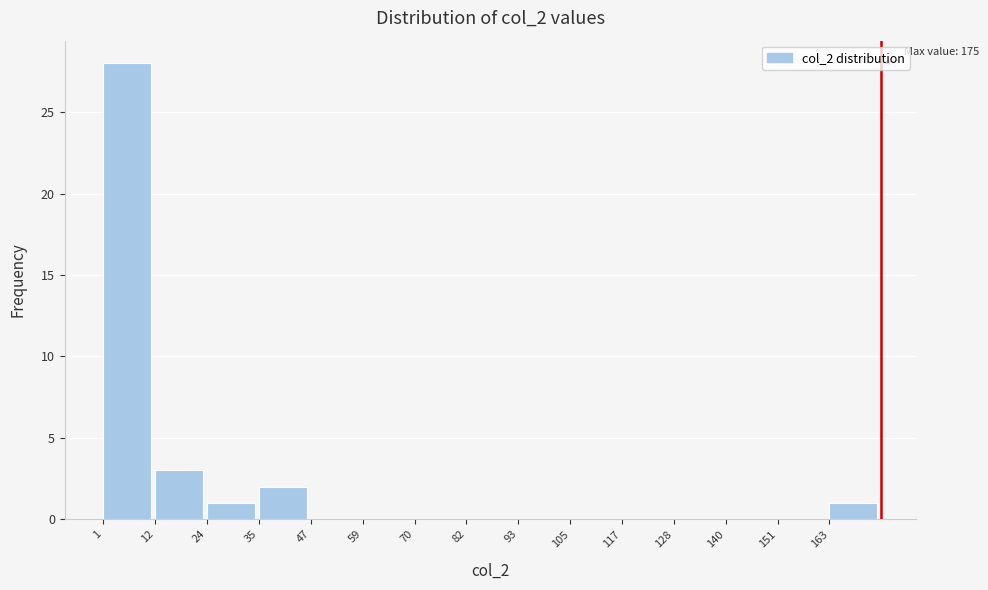

Over which range of the x-axis is the bar tallest?

1.0 to 12.6